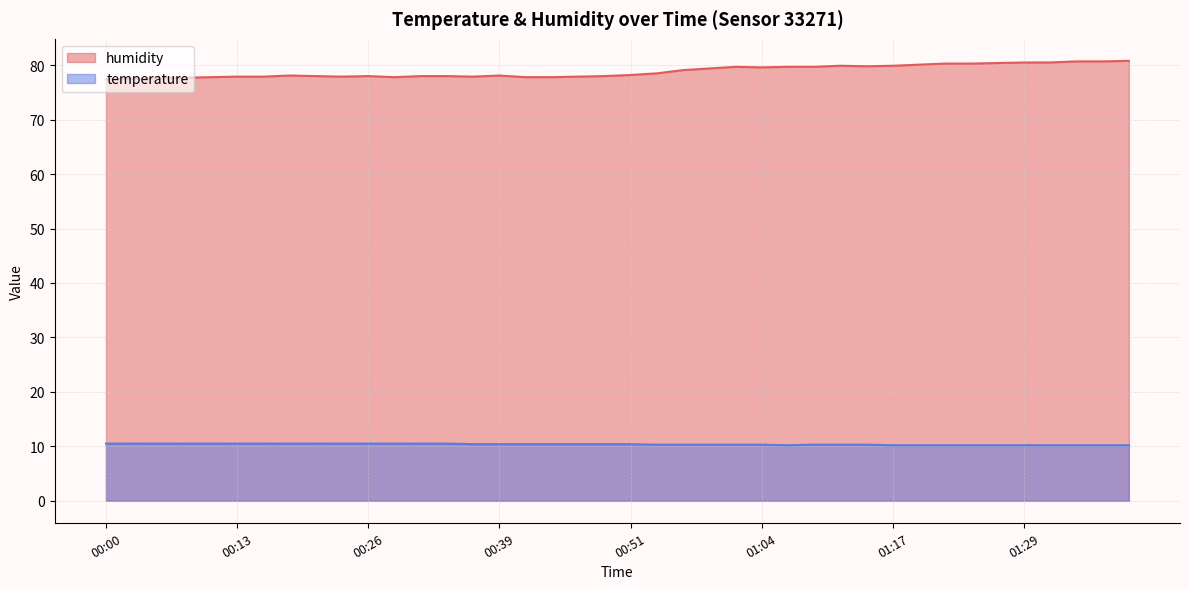

Is it true that humidity equals 109.0 at 01:22?

False